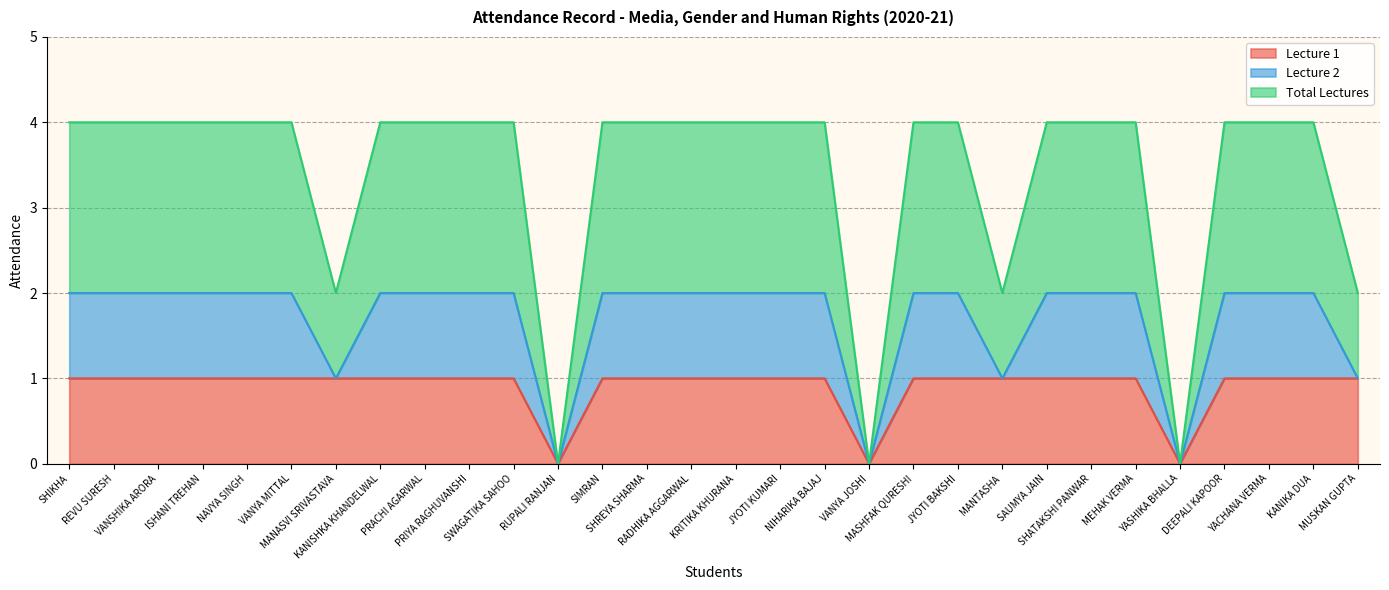

Does the chart have visible grid lines?

Yes